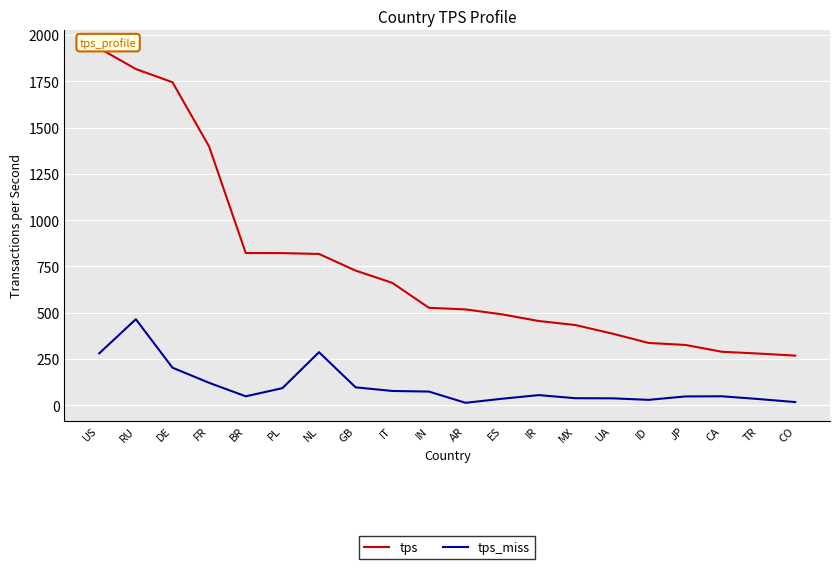

Rank the series by their average value, from lowest to highest.

tps_miss, tps